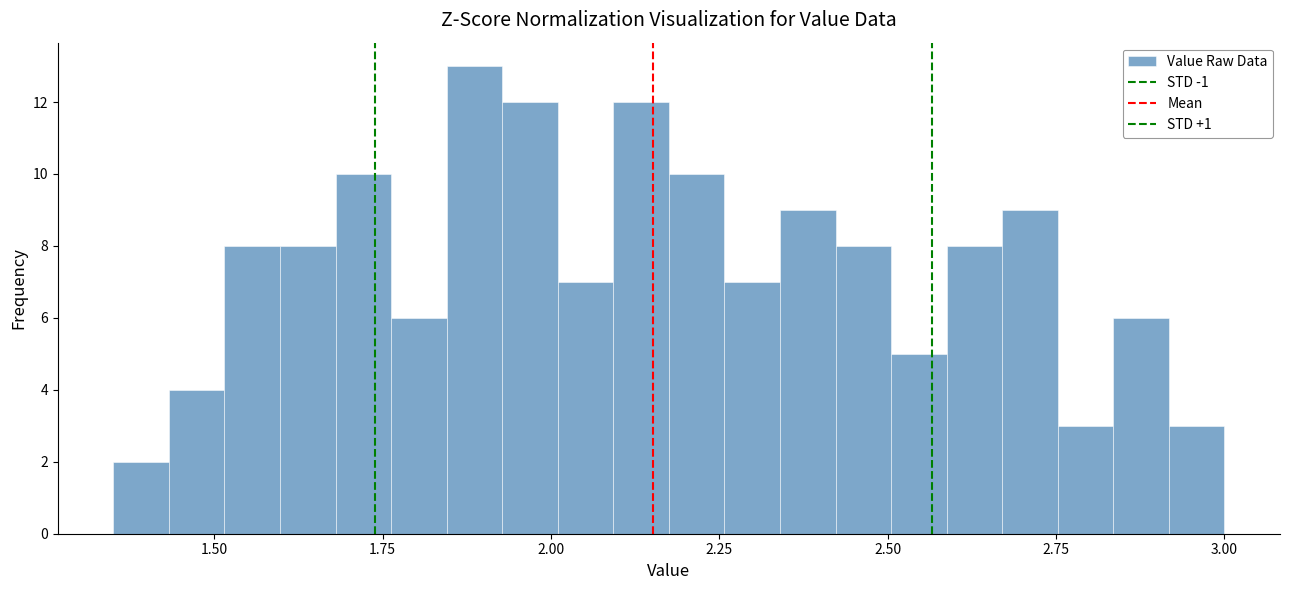

Read against the x-axis, roughly where is the centre of the tallest bar?

1.90